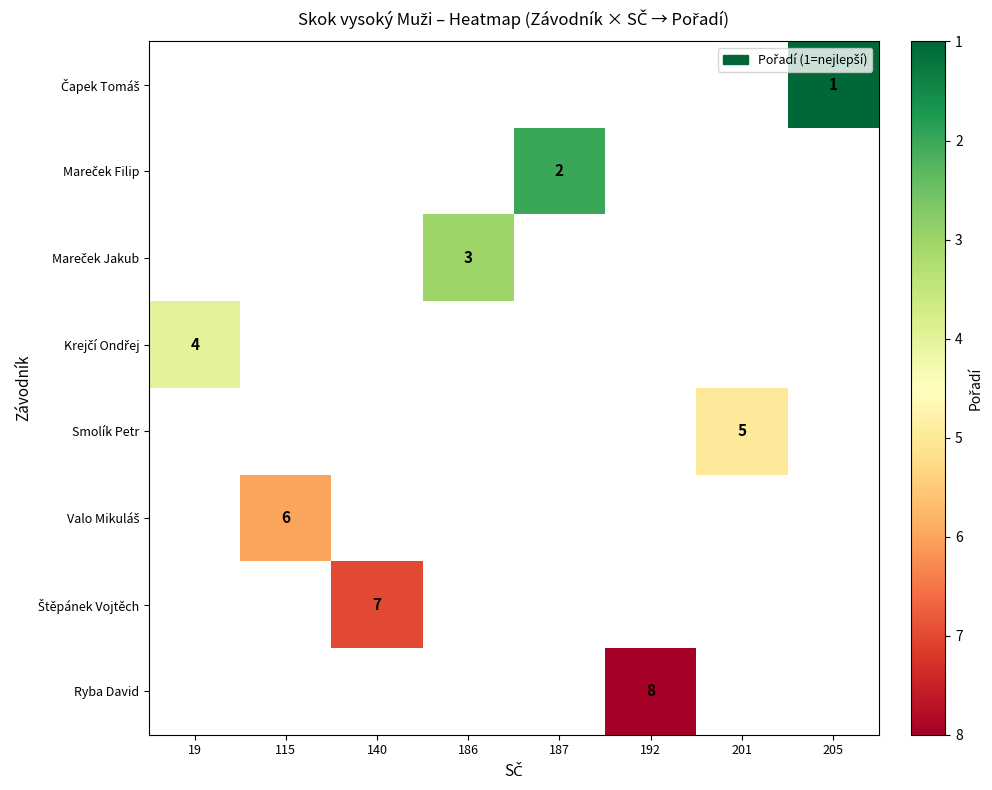

At which category does the chart reach its minimum across all series?

205